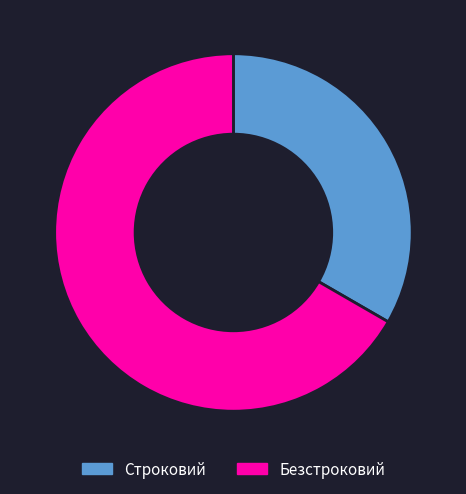

Which category has the biggest portion of the pie?

Безстроковий